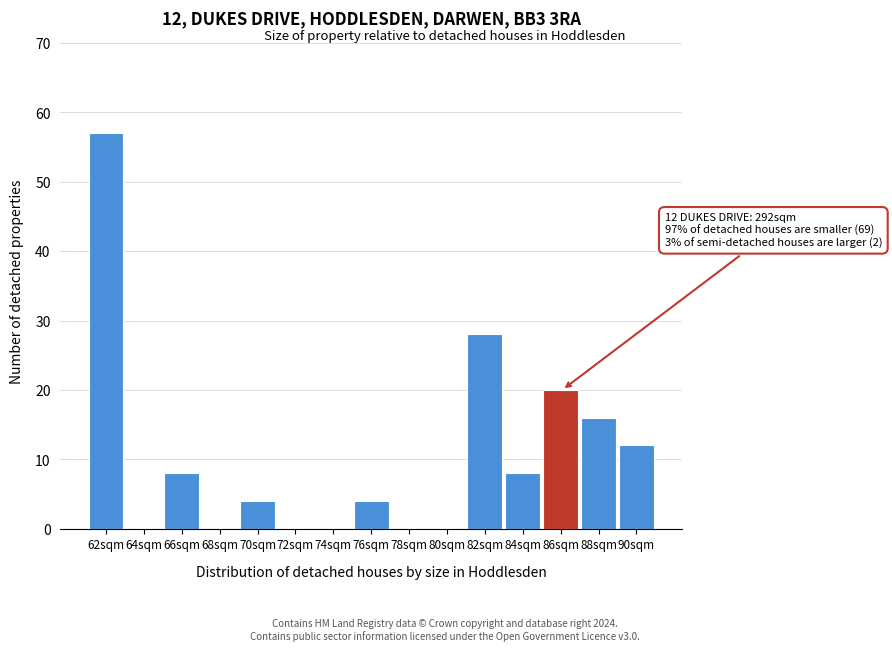

Reading left to right, extract all data points from this chart.

62sqm=57	64sqm=0	66sqm=8	68sqm=0	70sqm=4	72sqm=0	74sqm=0	76sqm=4	78sqm=0	80sqm=0	82sqm=28	84sqm=8	86sqm=20	88sqm=16	90sqm=12